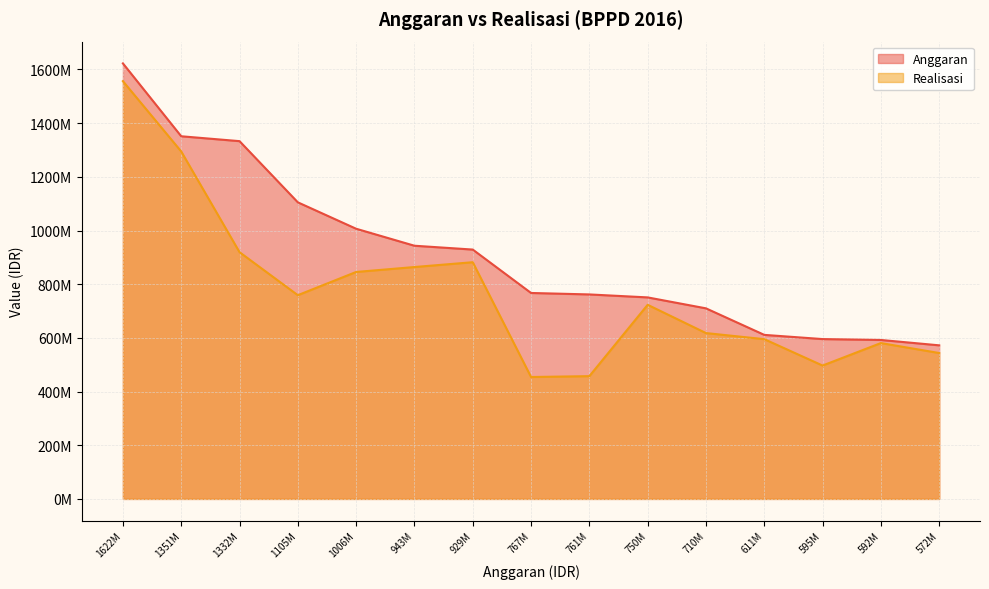

What is the difference between the Realisasi values at 572M and 943M?

320414700